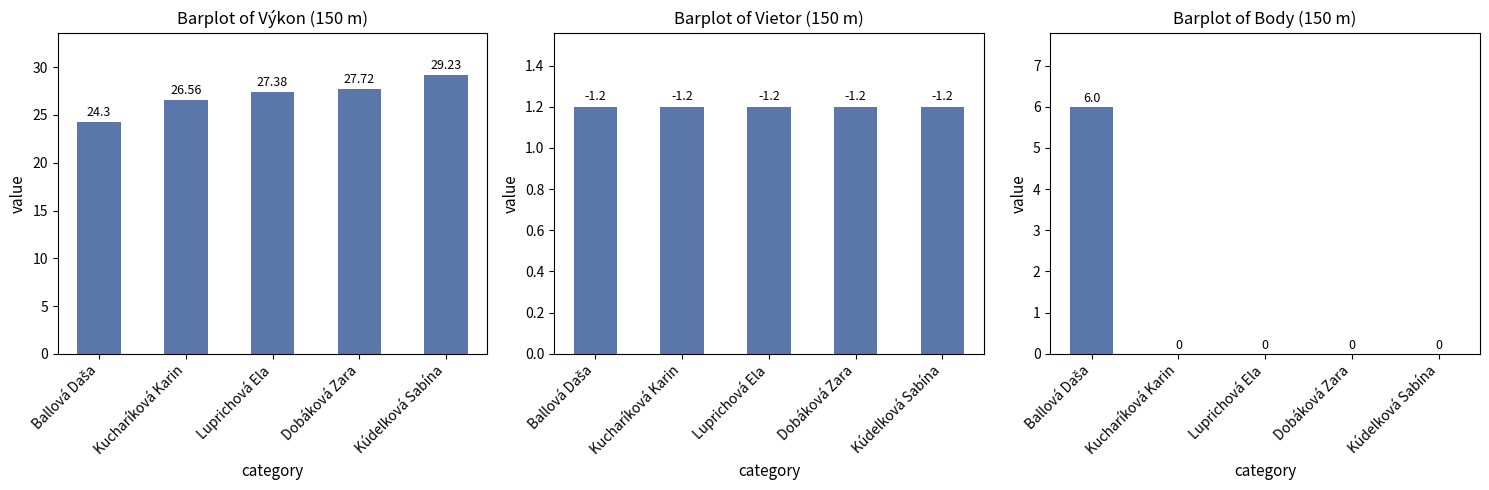

Is it true that Výkon equals 29.2 at Kúdelková Sabína?

True